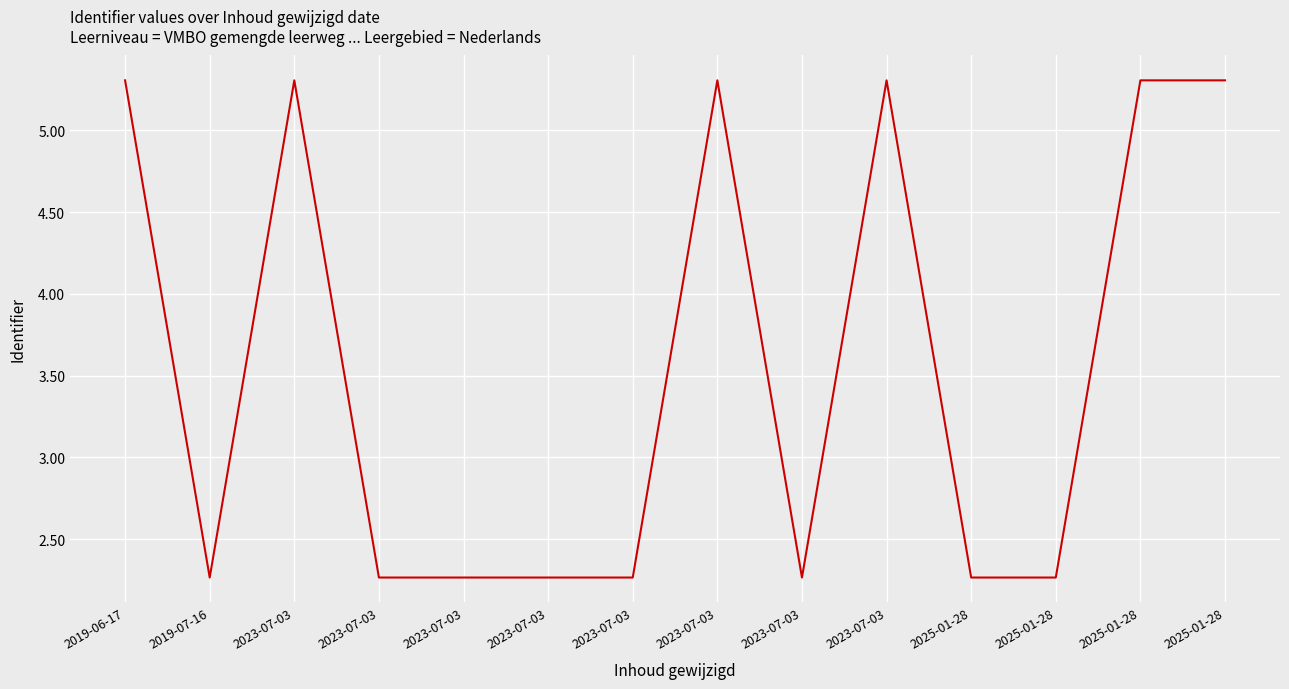

Count the number of categories in the chart.

14